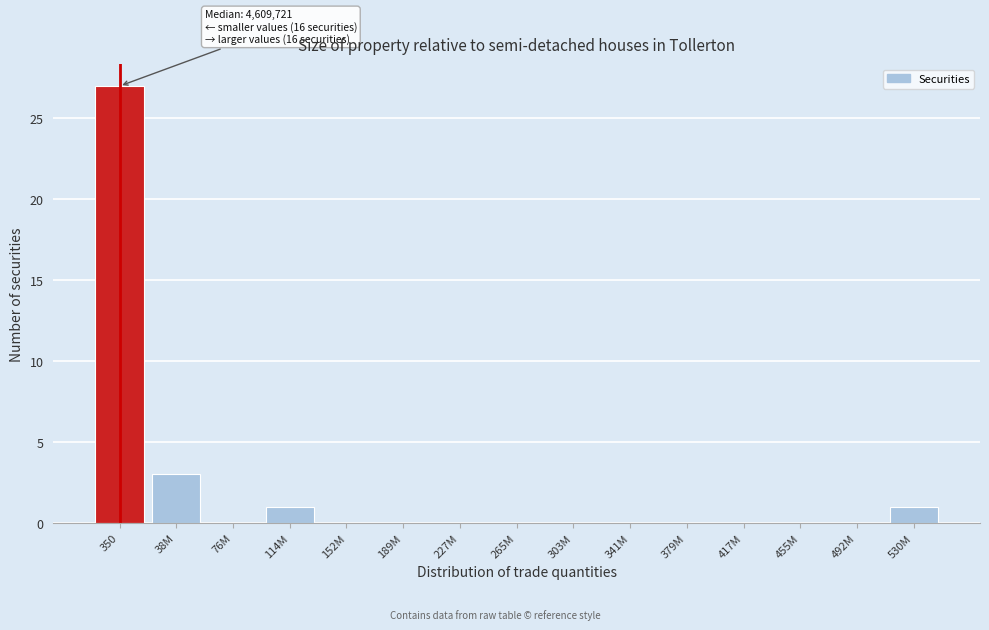

Reading left to right, what are all the values shown in this chart?

350=27	38M=3	76M=0	114M=1	152M=0	189M=0	227M=0	265M=0	303M=0	341M=0	379M=0	417M=0	455M=0	492M=0	530M=1